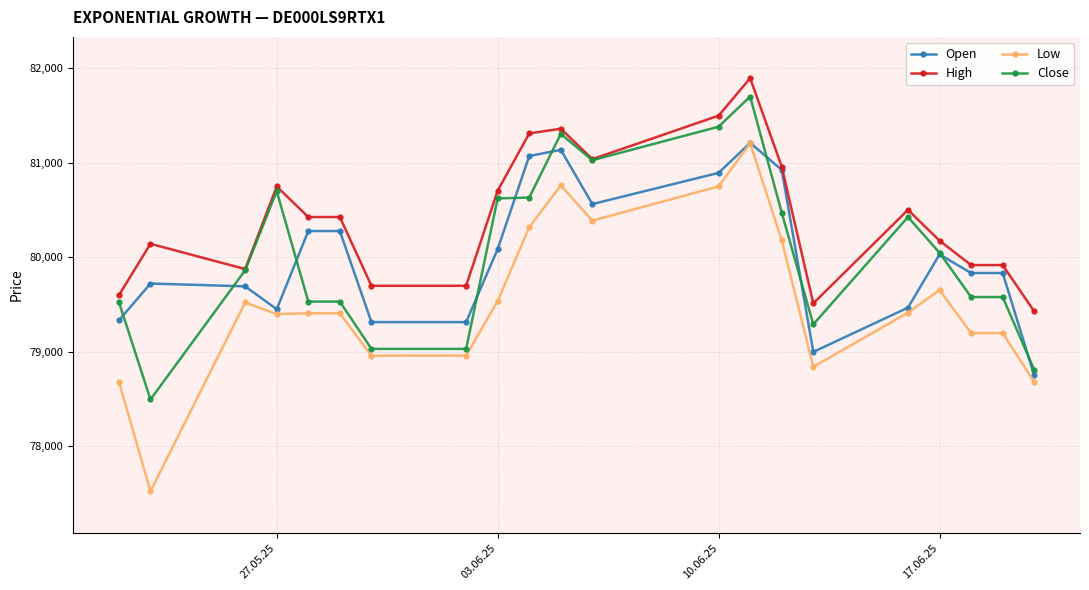

Which series has the largest range (max minus min)?

Low